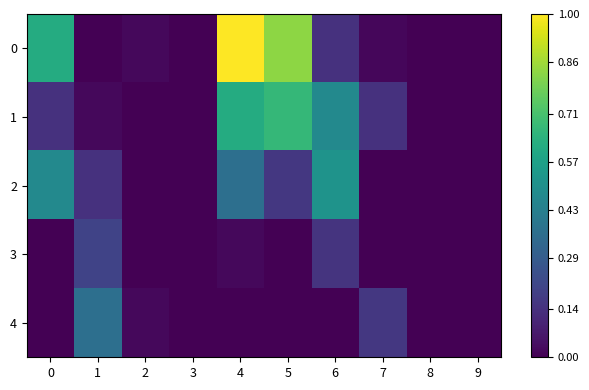

Reading right to left, transcribe all the data shown in this chart.

0: 9=0.0	8=0.0	7=0.0	6=0.1	5=0.8	4=1.0	3=0.0	2=0.0	1=0.0	0=0.6
1: 9=0.0	8=0.0	7=0.1	6=0.5	5=0.7	4=0.6	3=0.0	2=0.0	1=0.0	0=0.1
2: 9=0.0	8=0.0	7=0.0	6=0.5	5=0.2	4=0.4	3=0.0	2=0.0	1=0.1	0=0.5
3: 9=0.0	8=0.0	7=0.0	6=0.2	5=0.0	4=0.0	3=0.0	2=0.0	1=0.2	0=0.0
4: 9=0.0	8=0.0	7=0.2	6=0.0	5=0.0	4=0.0	3=0.0	2=0.0	1=0.4	0=0.0